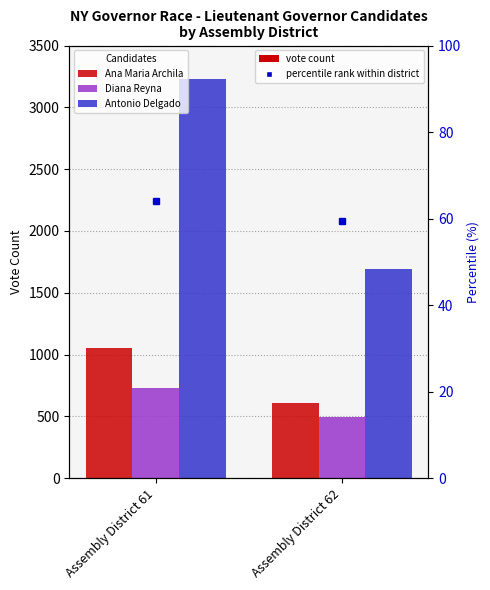

Between Assembly District 62 and Assembly District 61, which is larger?

Assembly District 61